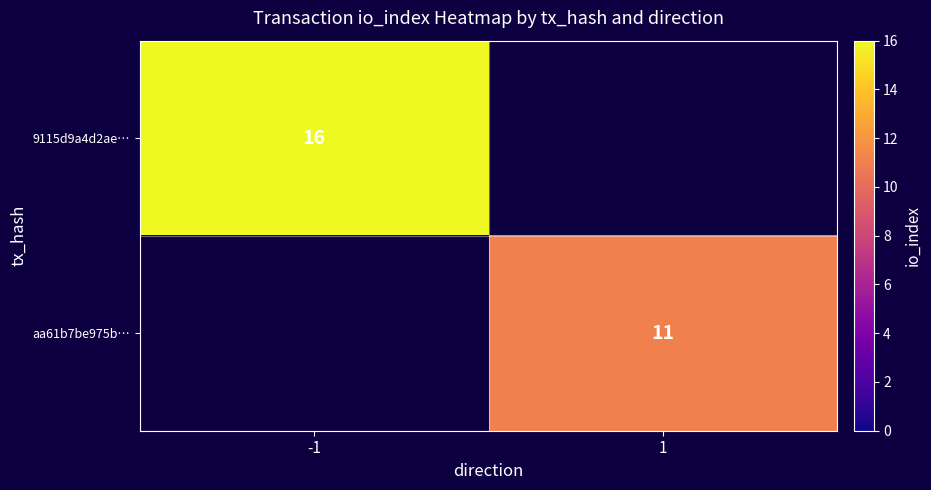

The value of 9115d9a4d2ae… at -1 is 16. True or false?

True